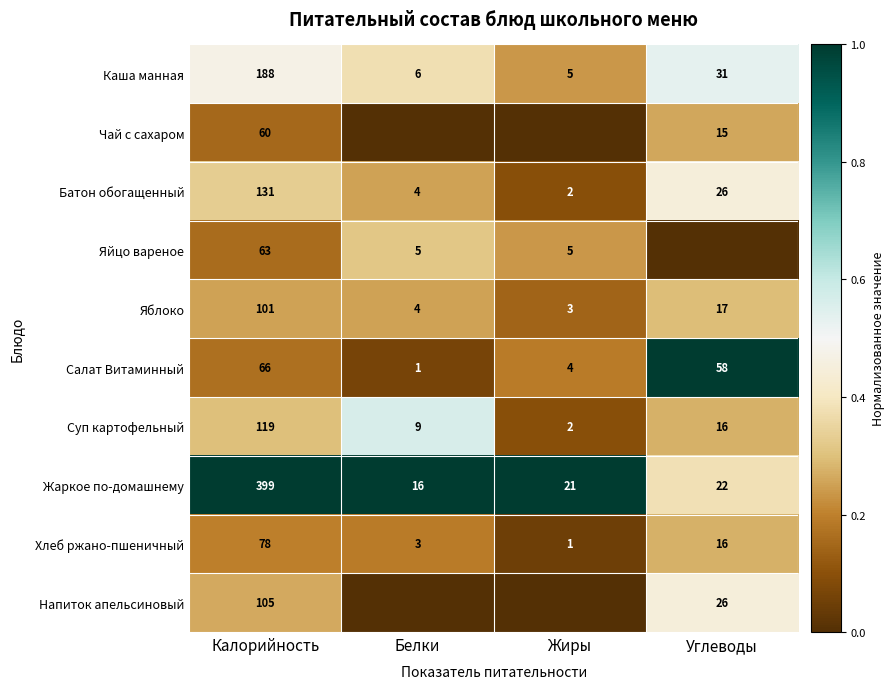

Rank the categories by Суп картофельный value from highest to lowest.

Калорийность, Углеводы, Белки, Жиры